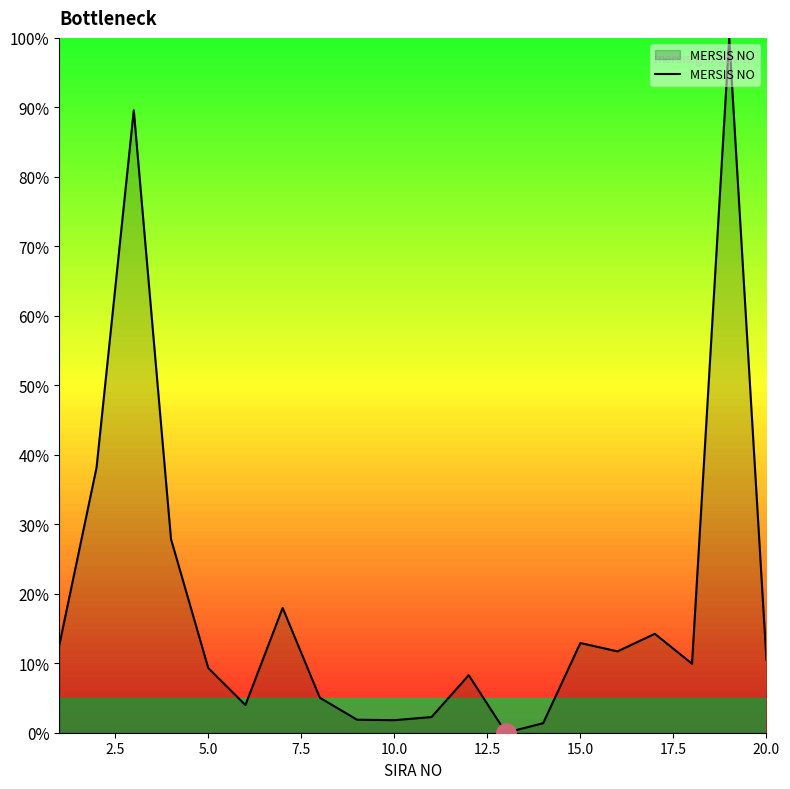

True or false: there are more than 1 points higher than both neighbors.

True